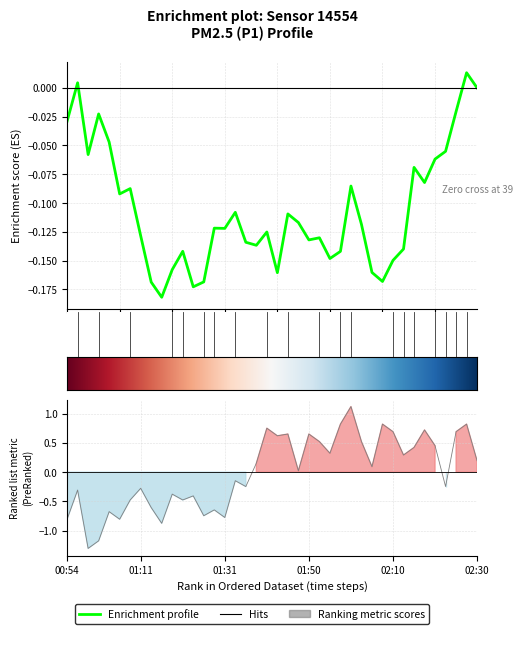

Rank the categories by value from highest to lowest.

02:00, 01:58, 02:08, 02:28, 01:41, 02:18, 02:10, 02:25, 01:46, 01:50, 01:43, 01:53, 02:03, 02:20, 02:15, 01:55, 02:13, 02:30, 01:38, 02:05, 01:48, 01:33, 01:36, 02:23, 01:11, 00:57, 01:19, 01:24, 01:09, 01:21, 01:14, 01:28, 01:04, 01:26, 01:31, 00:54, 01:06, 01:16, 01:01, 00:59